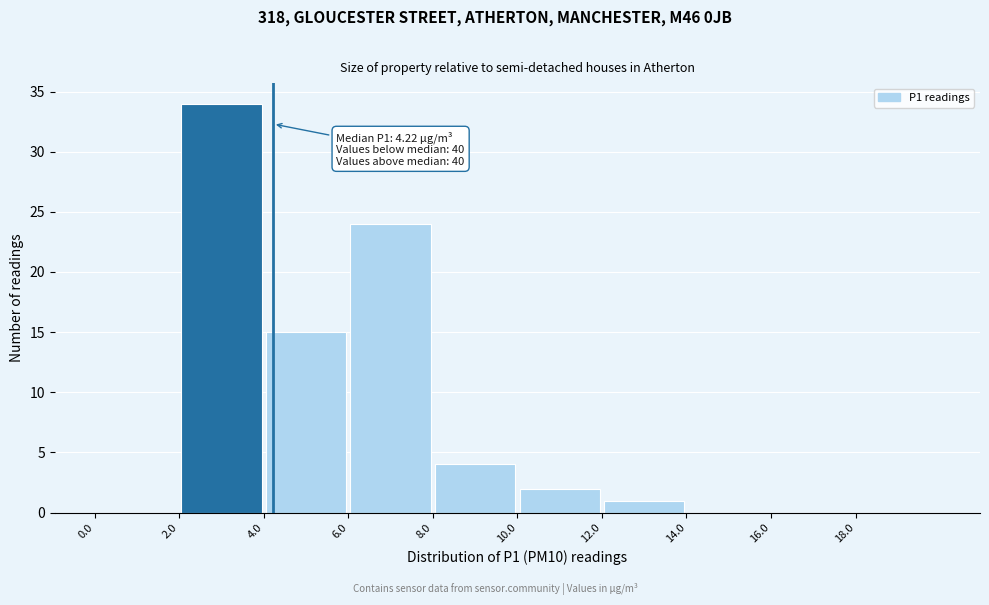

Which range on the x-axis has the tallest bar?

2 to 4